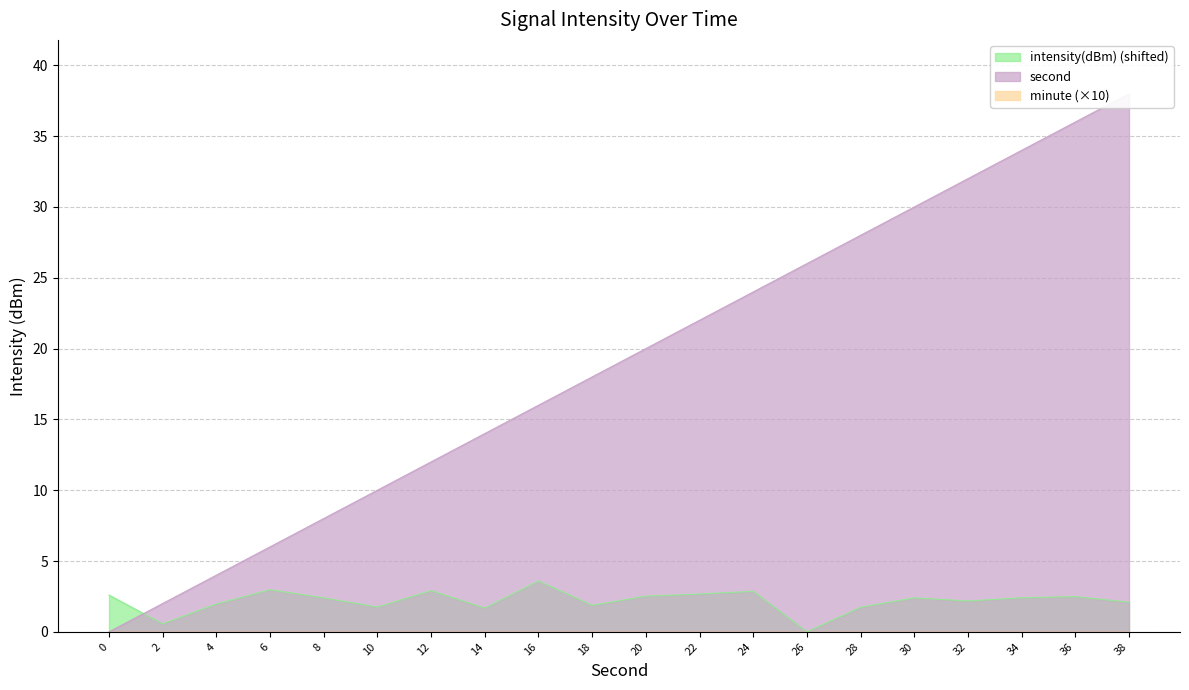

Is it true that second equals 14.8 at 32?

False